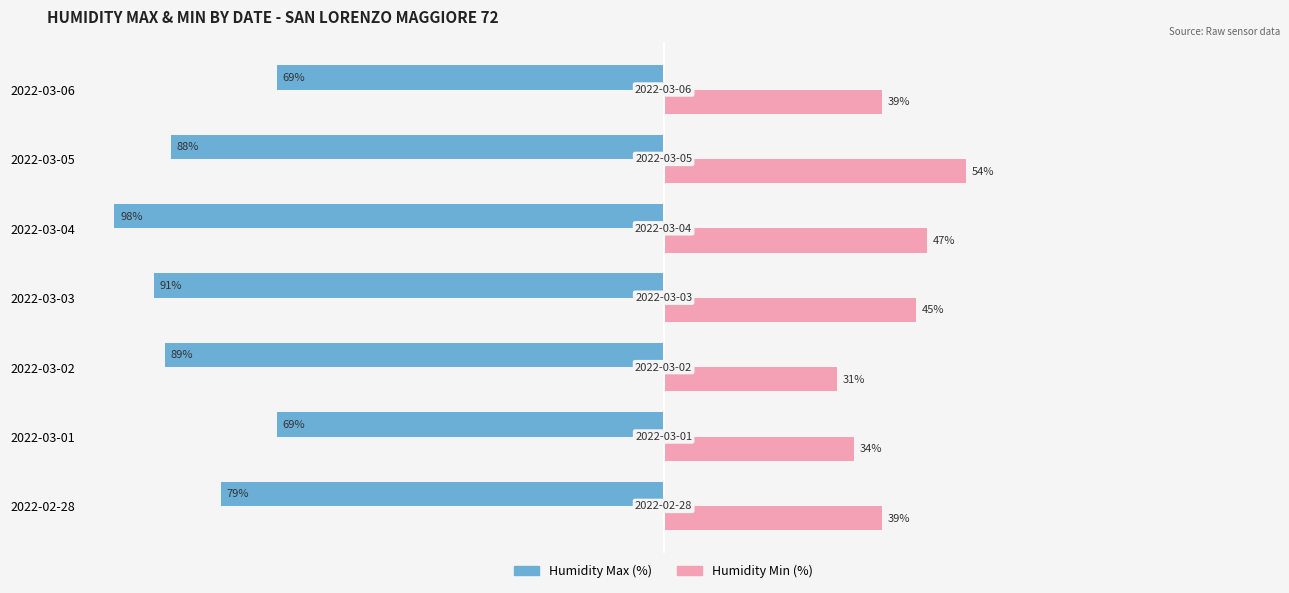

Between 2022-03-01 and 2022-03-06, which series saw the biggest shift?

Humidity Min (%)